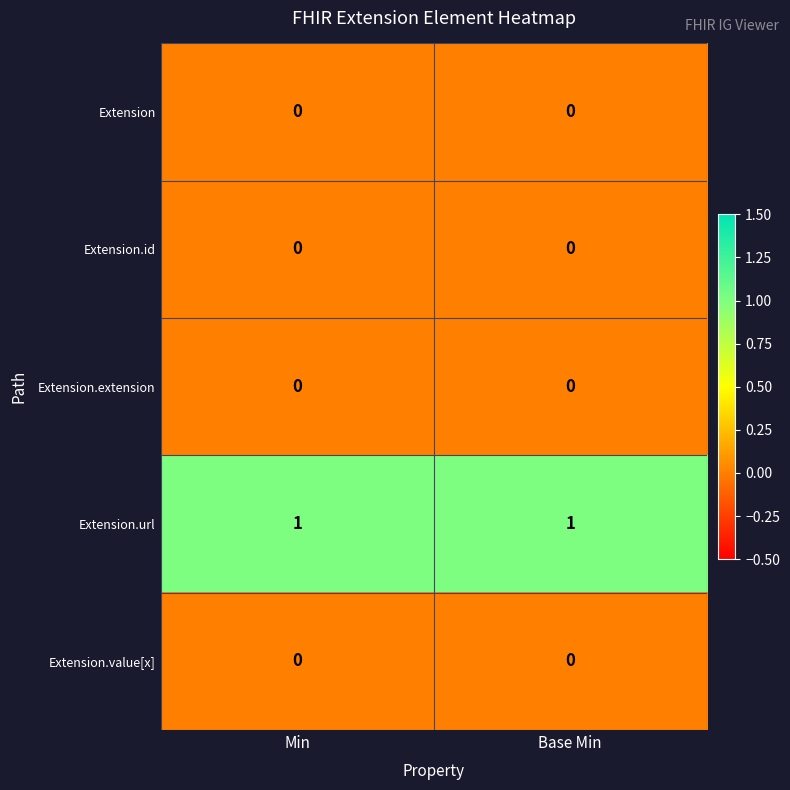

Which series has the largest total across all categories?

Extension.url